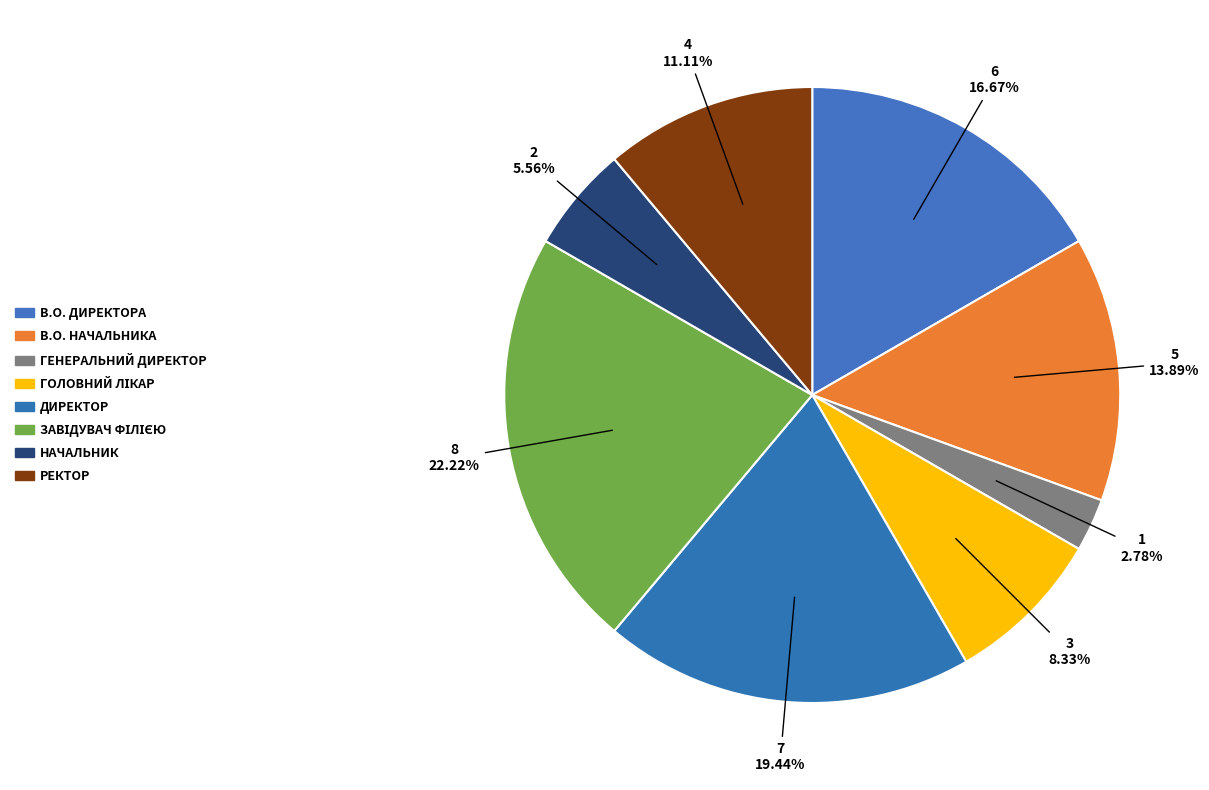

How many segments does this pie chart have?

8